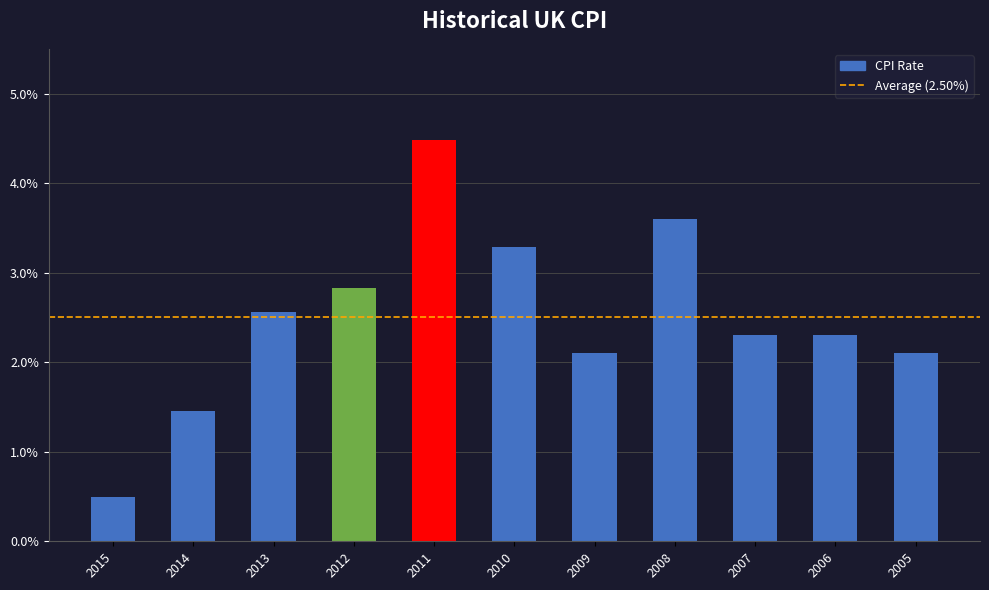

Where is the data nearest to the value 0?

2015